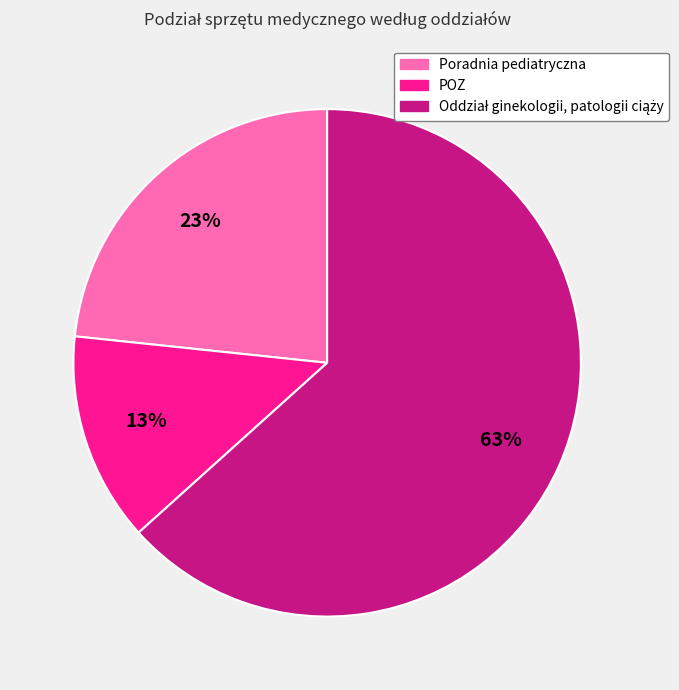

Is it true that Poradnia pediatryczna is 23% of the pie?

True